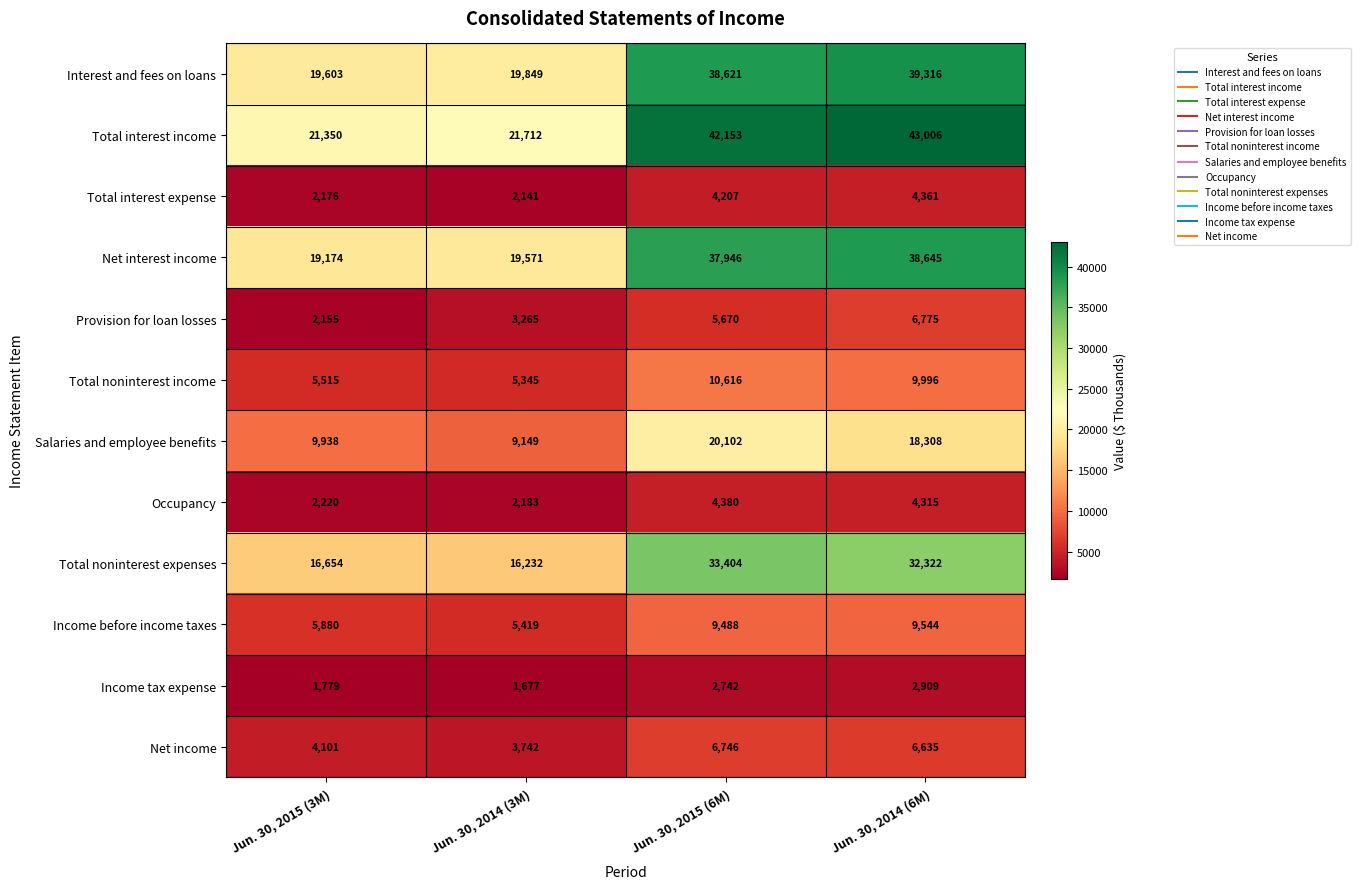

Read the Net income value at Jun. 30, 2014 (3M).

3742